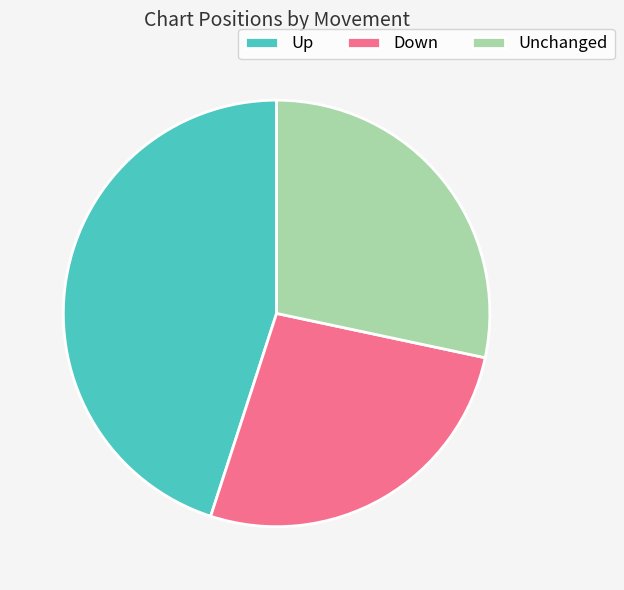

Is Up the majority of the pie?

No